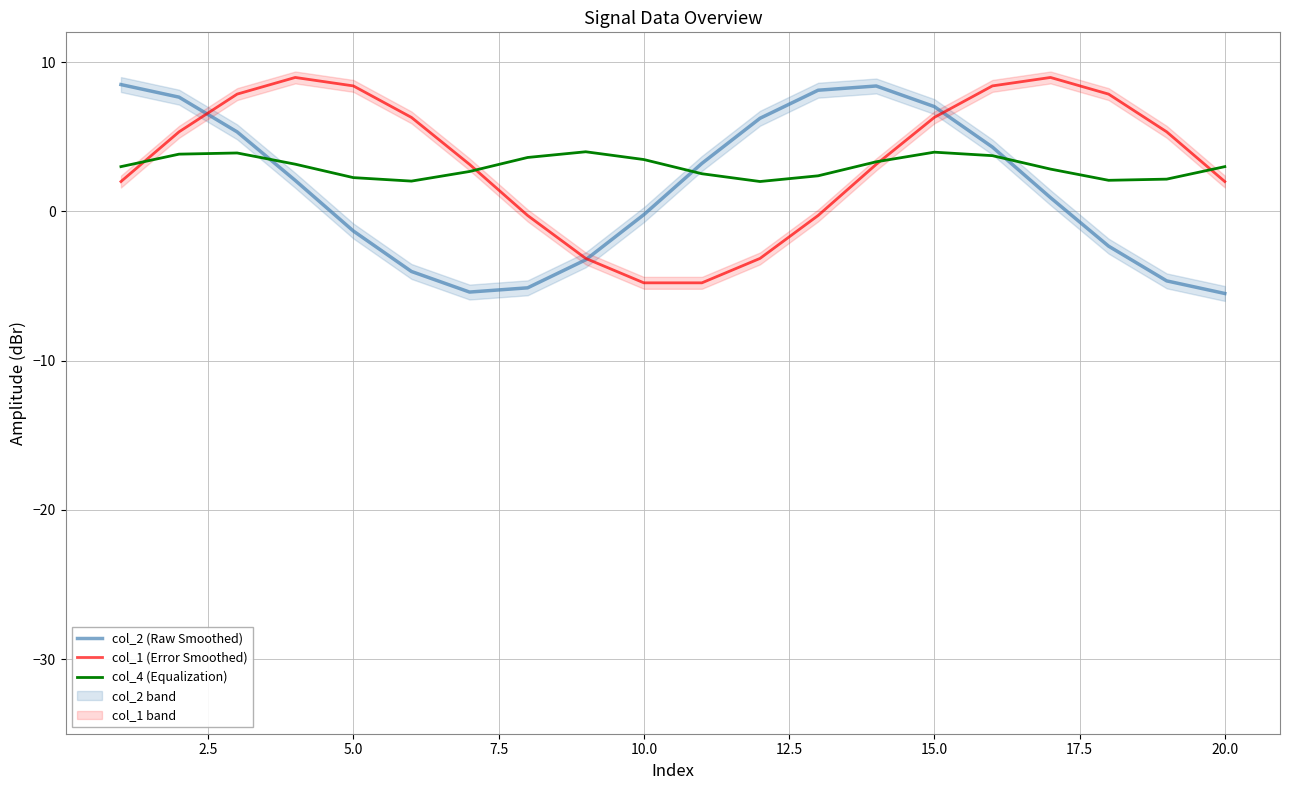

What is the lowest value of the col_2 (Raw Smoothed) series?

-5.5